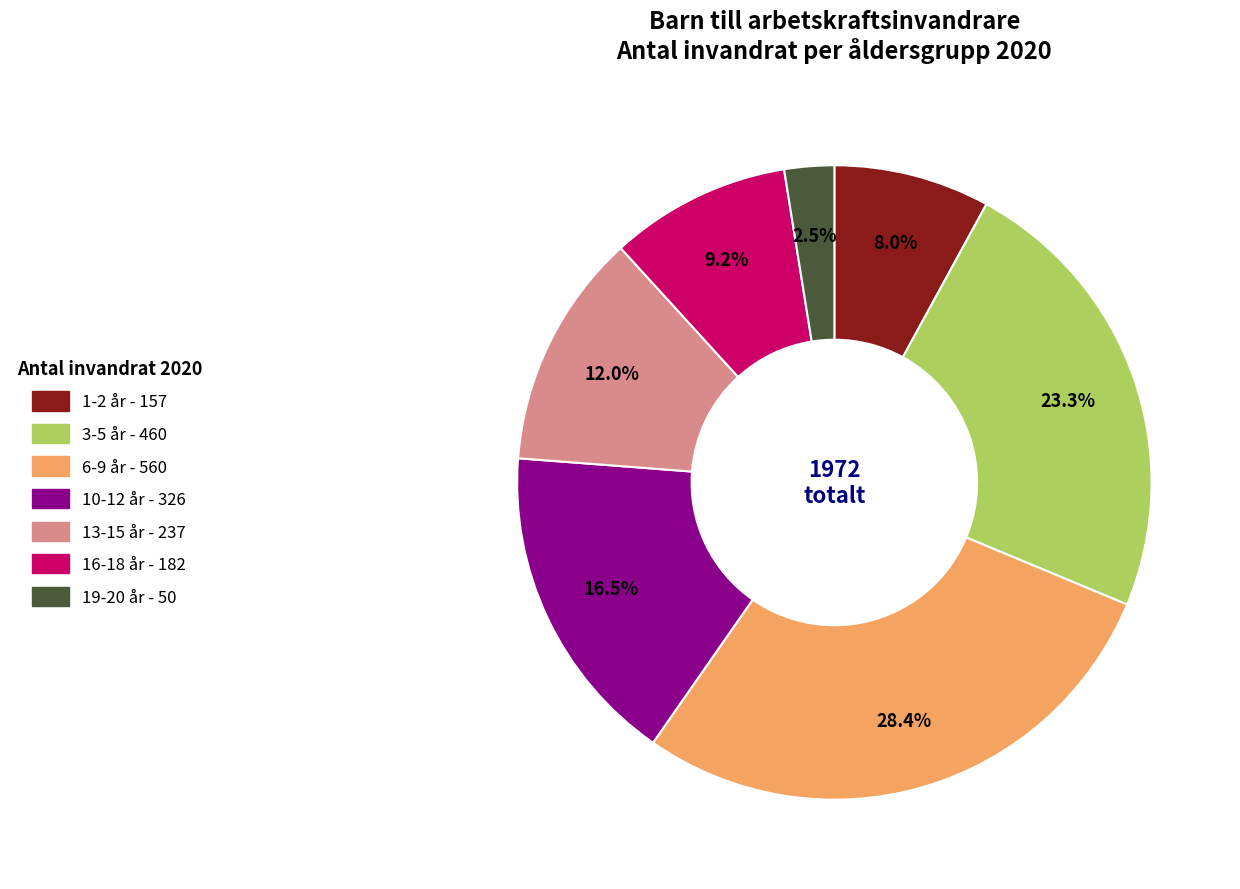

Is it true that 1-2 år is 8% of the pie?

True